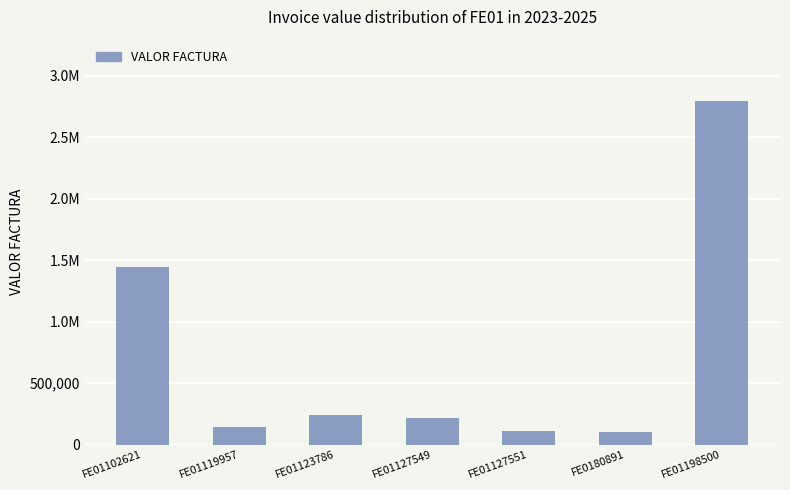

Rank the categories by value from highest to lowest.

FE01198500, FE01102621, FE01123786, FE01127549, FE01119957, FE01127551, FE0180891